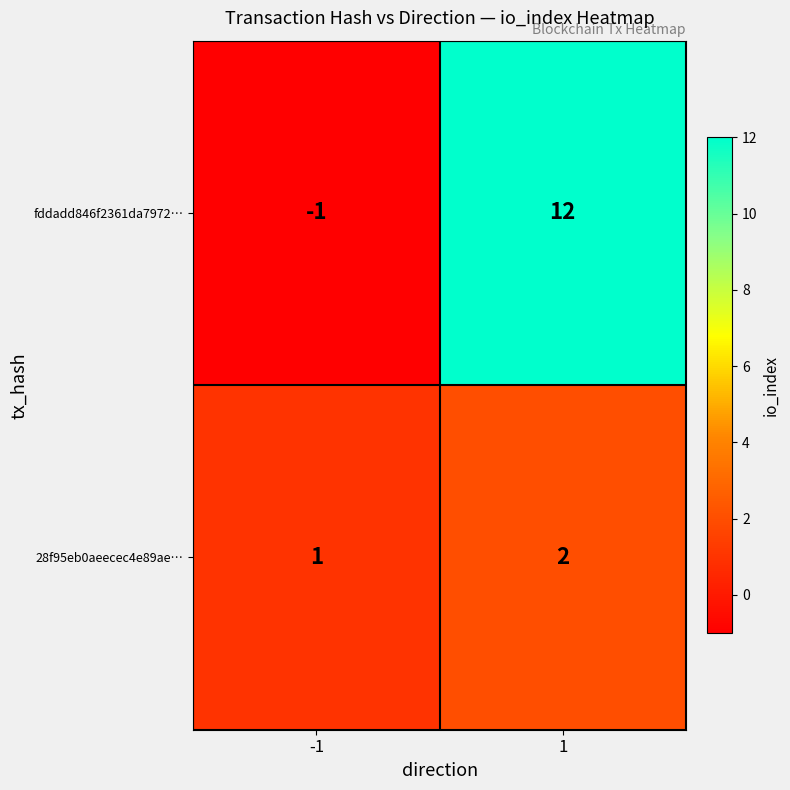

What value does the fddadd846f2361da7972… series have at 1, to the nearest 5?

10